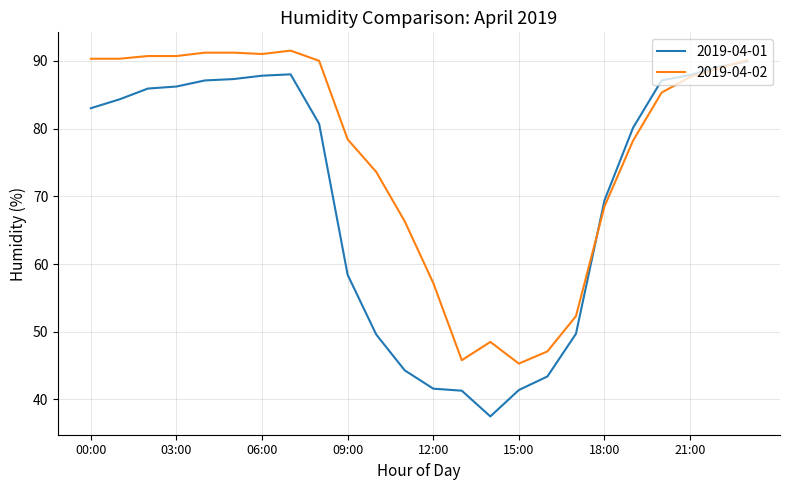

What are all the series names shown in the legend?

2019-04-01, 2019-04-02